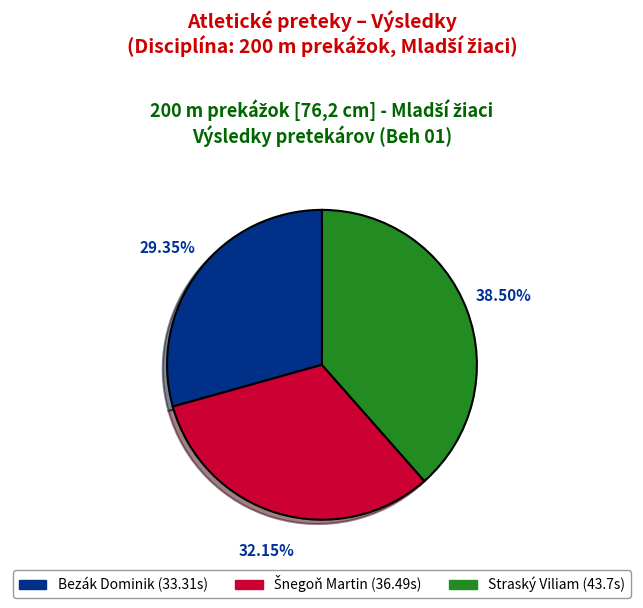

What is the ratio of the value at Bezák Dominik to the value at Straský Viliam?

0.8